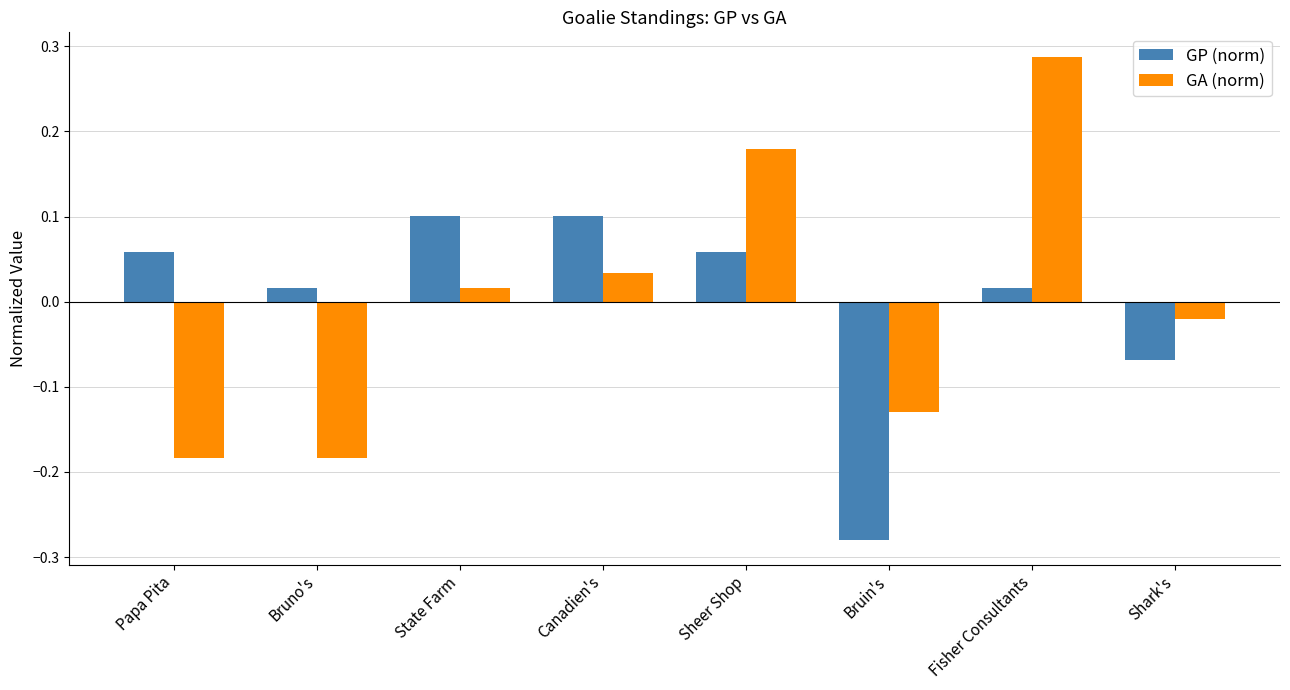

What position from the left is Bruin's?

6